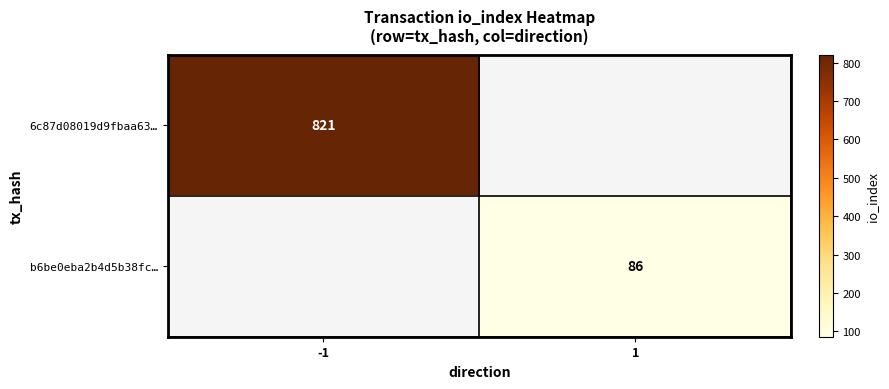

What is the smallest value displayed?

86.0